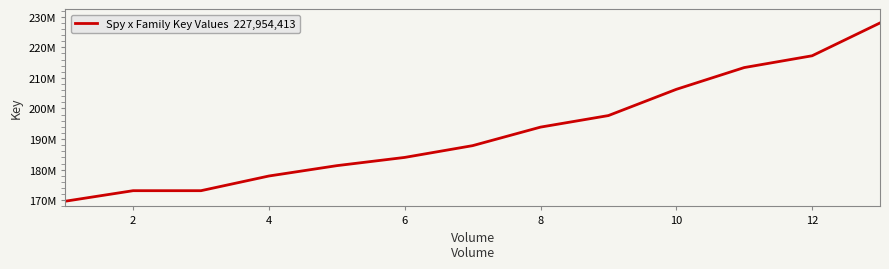

Is this an area chart (filled region under the line)?

No